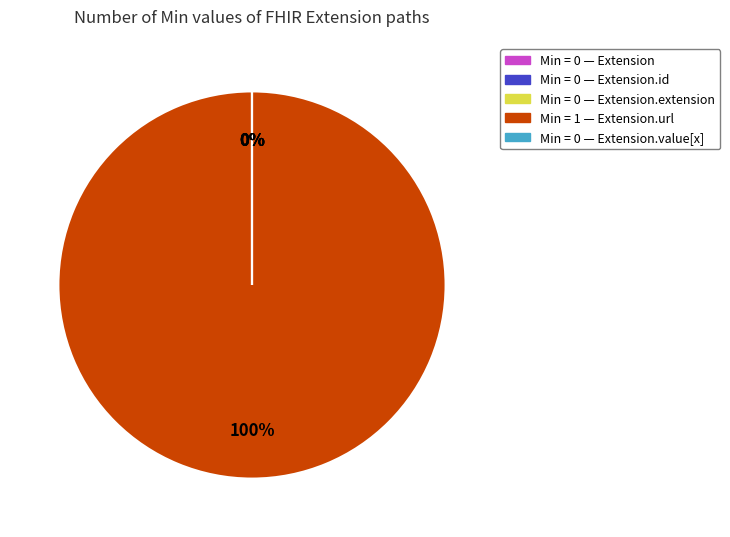

To the nearest percent, what is the difference between the Extension.url and Extension slice percentages?

100%